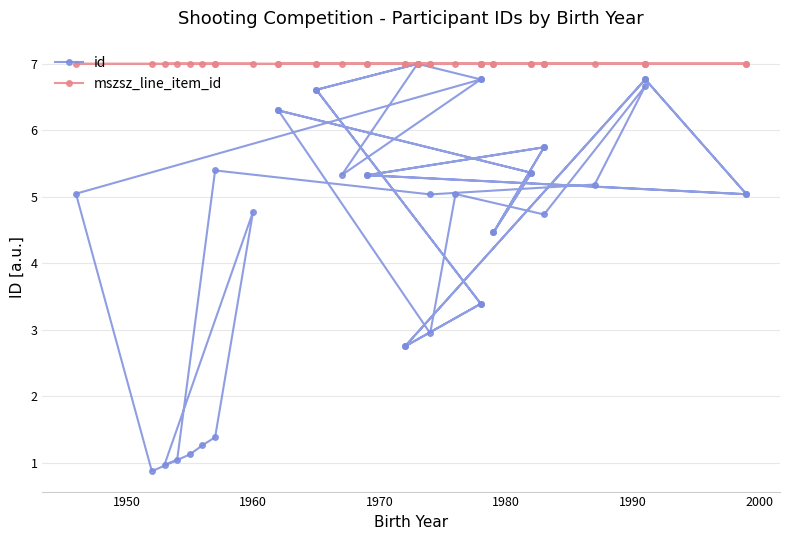

How many mszsz_line_item_id values are between 6 and 7?

40